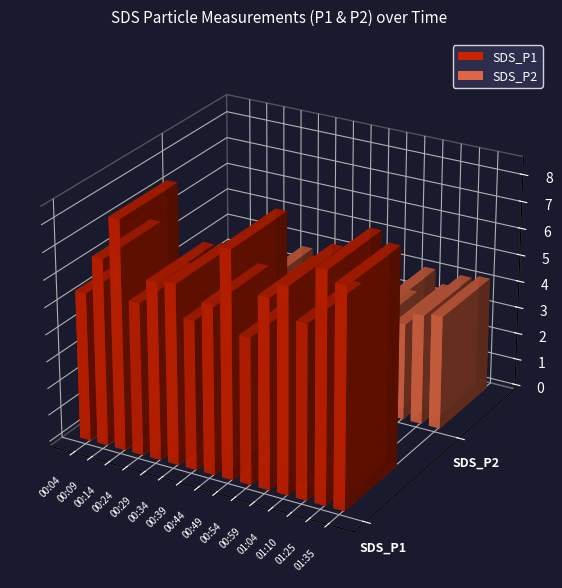

True or false: SDS_P2 has a value of 3.9 at 00:09.

True